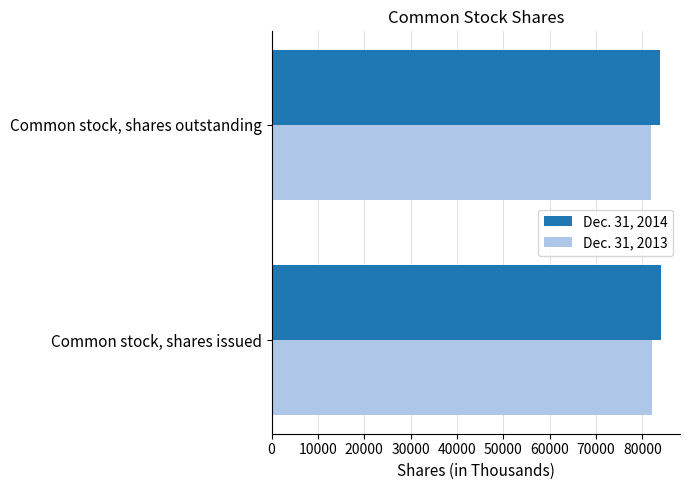

Is it true that Dec. 31, 2013 equals 129766 at Common stock, shares issued?

False